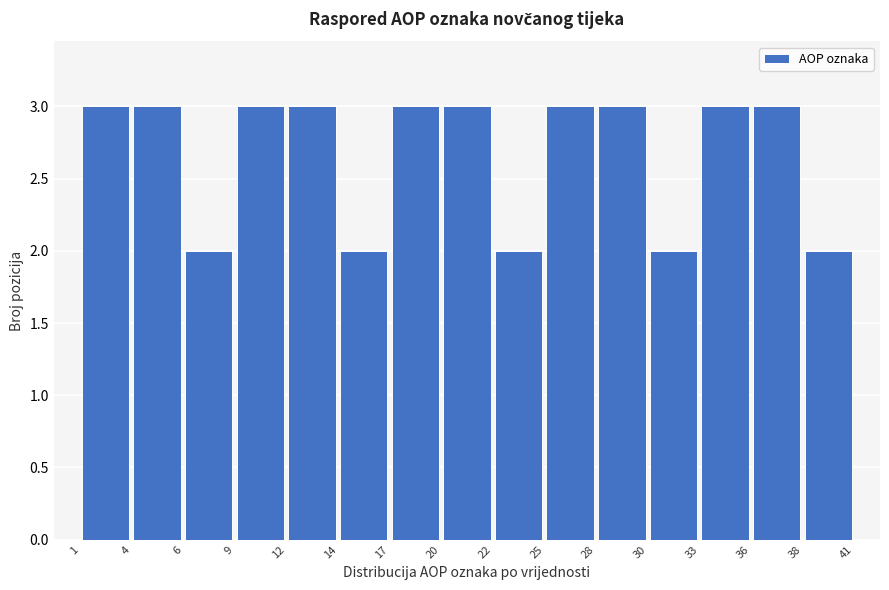

What is the height of the bar covering 25 to 28 on the x-axis? The values are not printed on the chart, so give them approximately, as read against the axis.

3